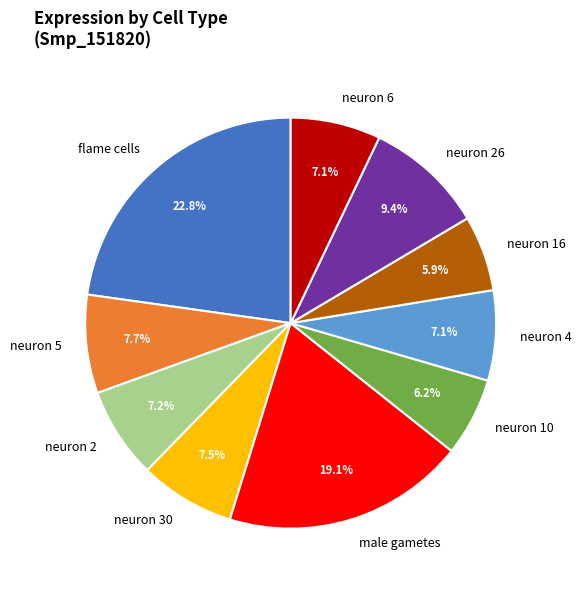

Does neuron 30 account for over 50% of the chart?

No